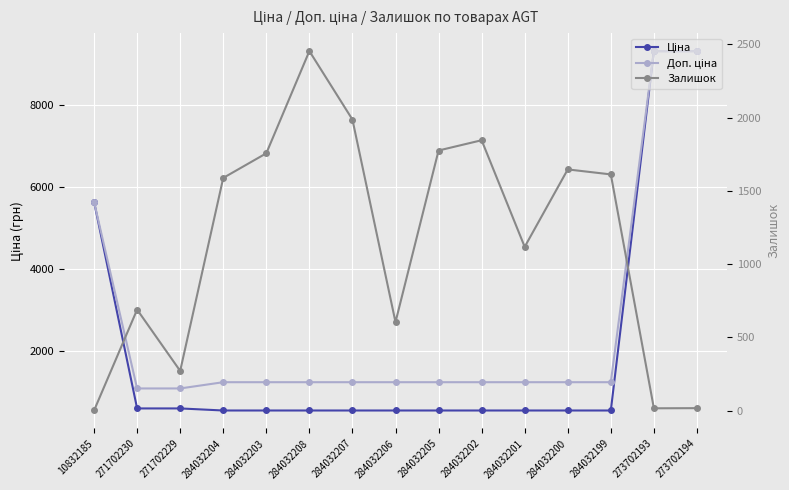

Is the value of Залишок at 271702230 greater than the value of Ціна at 284032200?

Yes